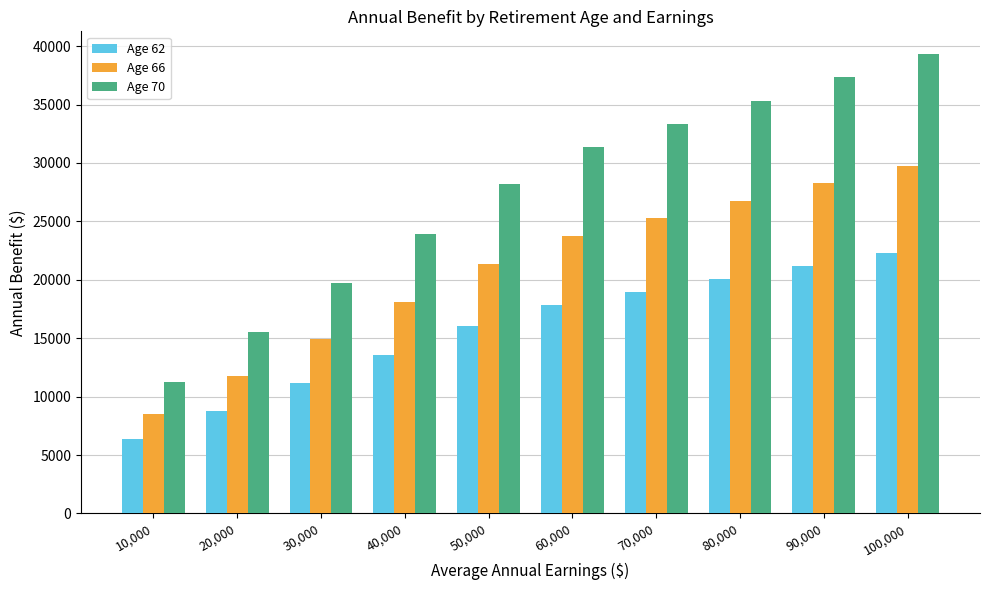

Which series changed the most between 20,000 and 60,000?

Age 70